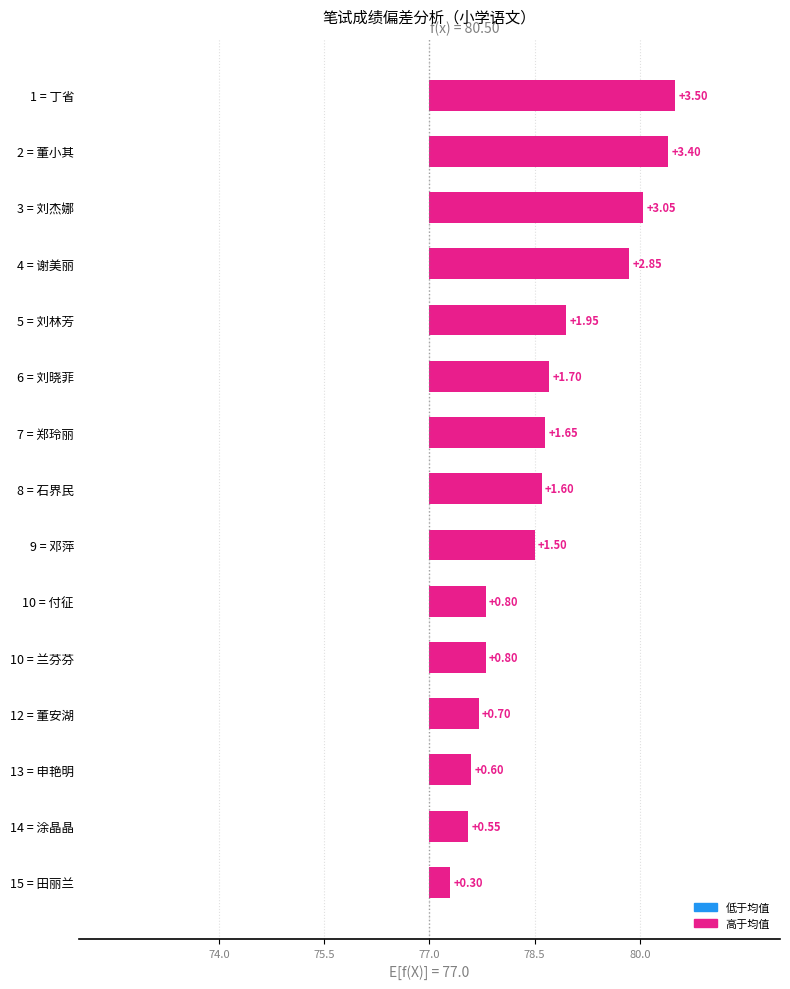

Reading left to right, transcribe all the data shown in this chart.

3.5	3.4	3.0	2.8	2.0	1.7	1.7	1.6	1.5	0.8	0.8	0.7	0.6	0.5	0.3